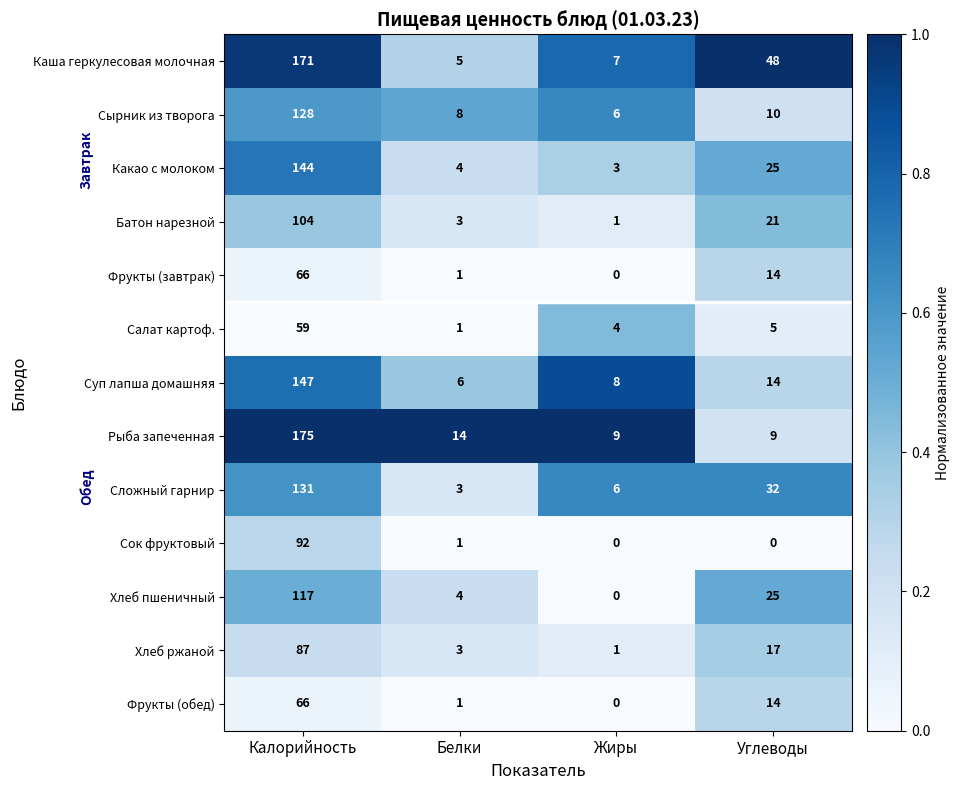

List the labels in order of Сырник из творога value, smallest first.

Жиры, Белки, Углеводы, Калорийность